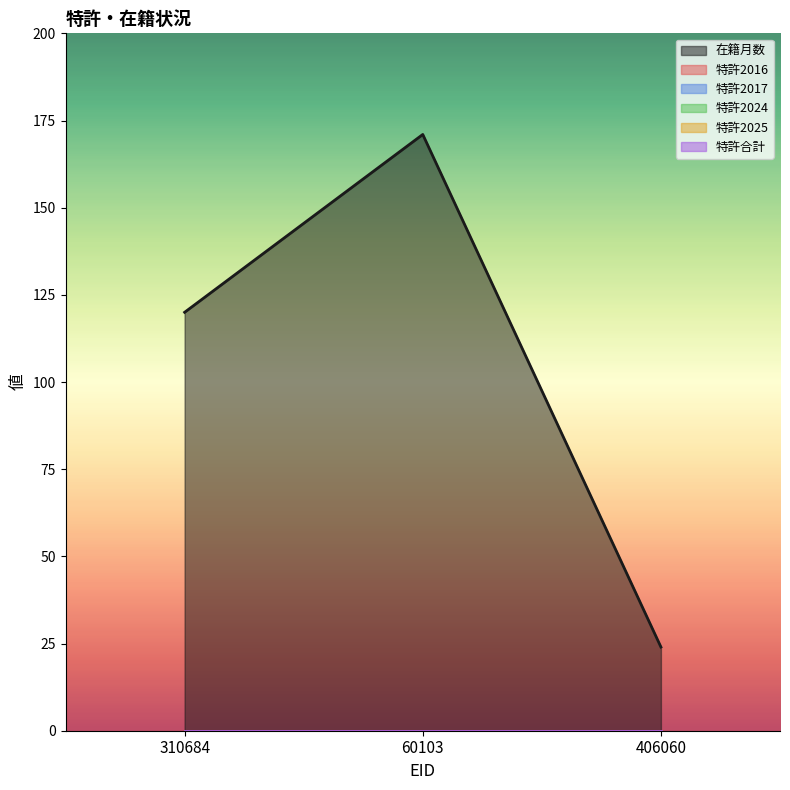

What are all the series names shown in the legend?

在籍月数, 特許2016, 特許2017, 特許2024, 特許2025, 特許合計